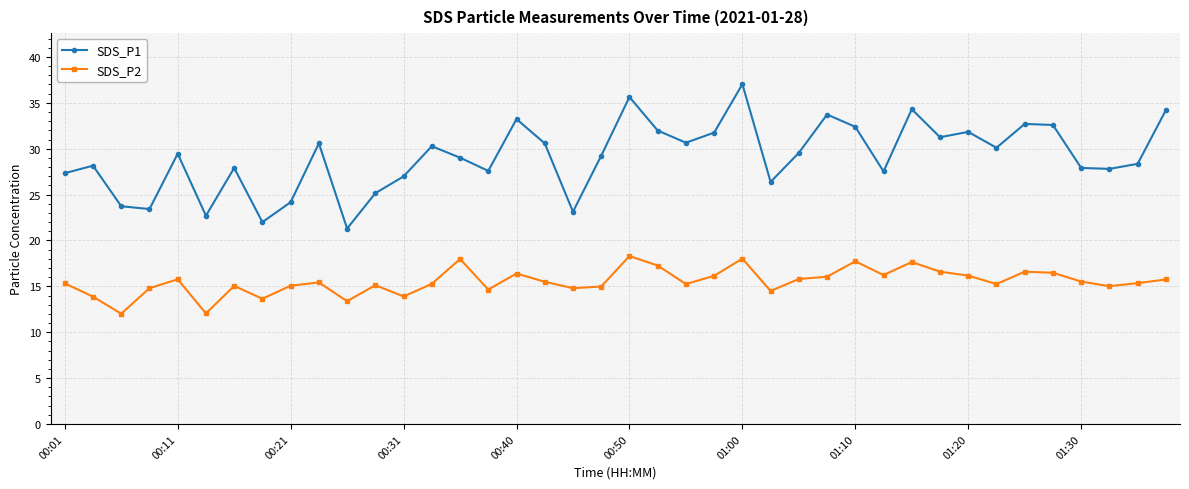

What is the value of the SDS_P1 point at the 20th from the left?

29.2